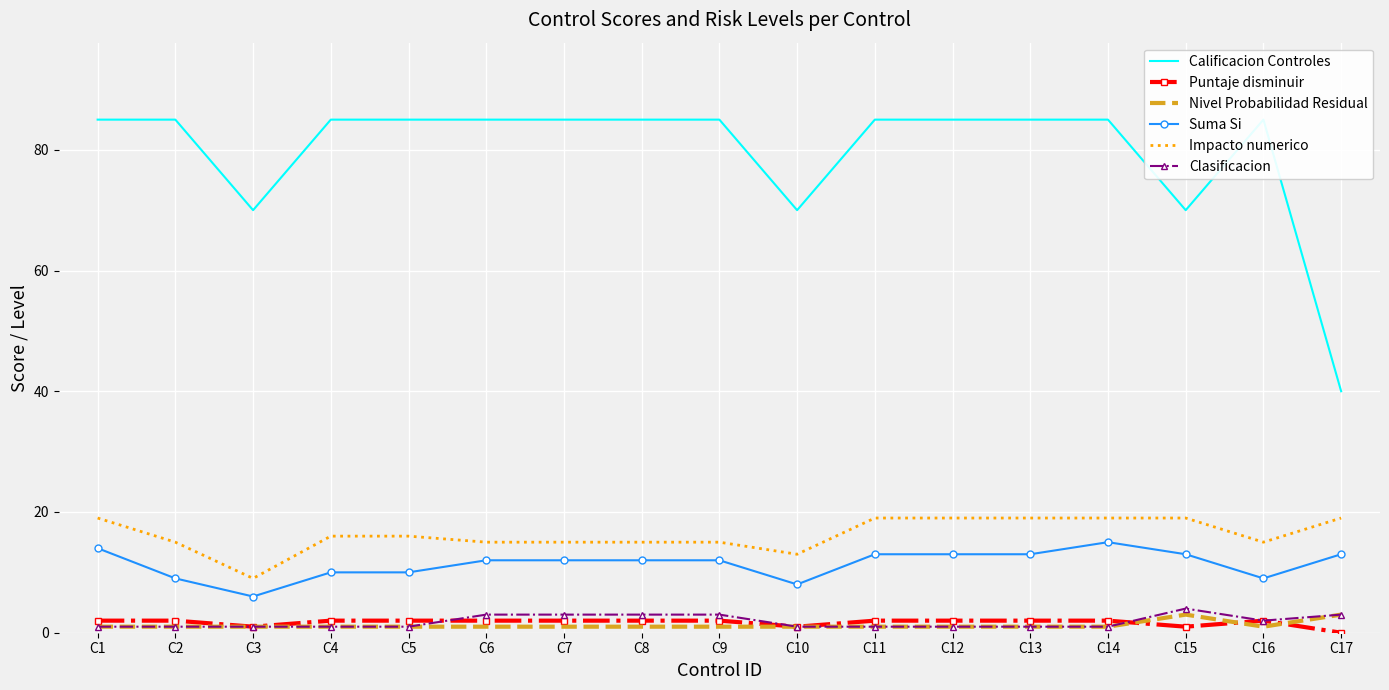

How many interior local valleys does the Clasificacion series have?

1